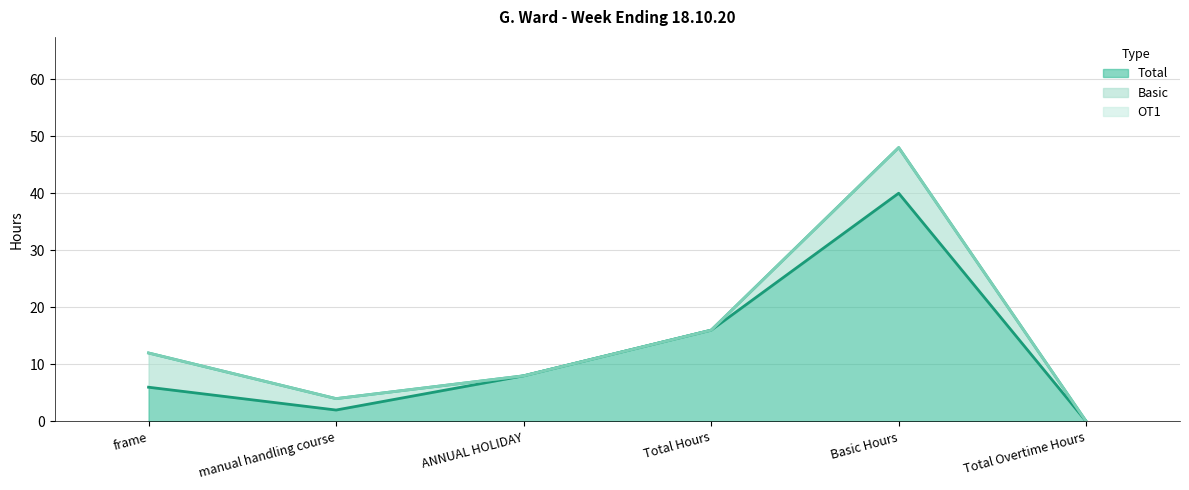

At which label does Total (line) first exceed 8?

Total Hours